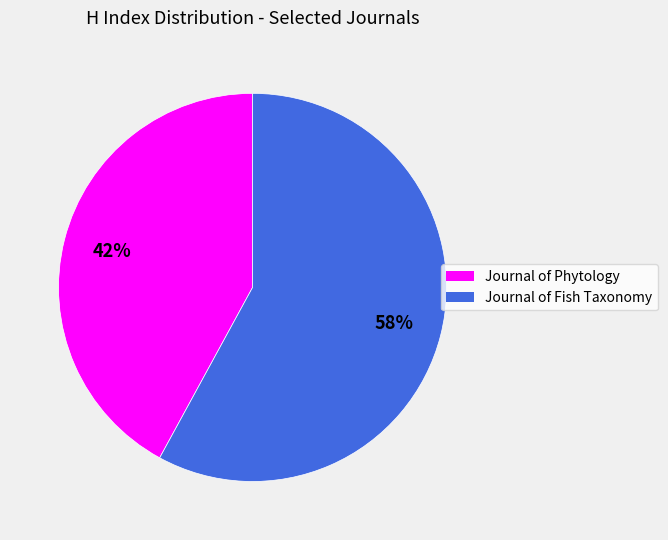

Which category has the biggest portion of the pie?

Journal of Fish Taxonomy